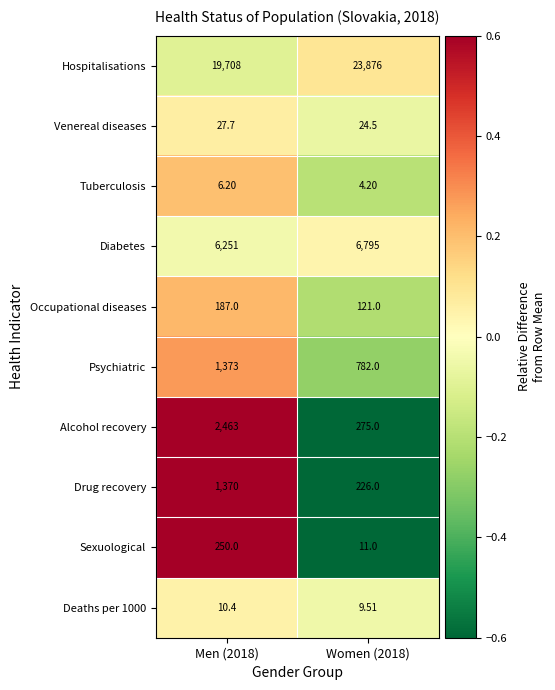

Count the number of categories in the chart.

2